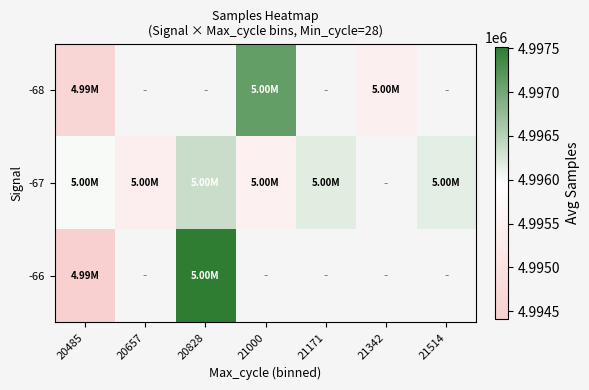

What is the lowest value of the -67 series?

4995420.0